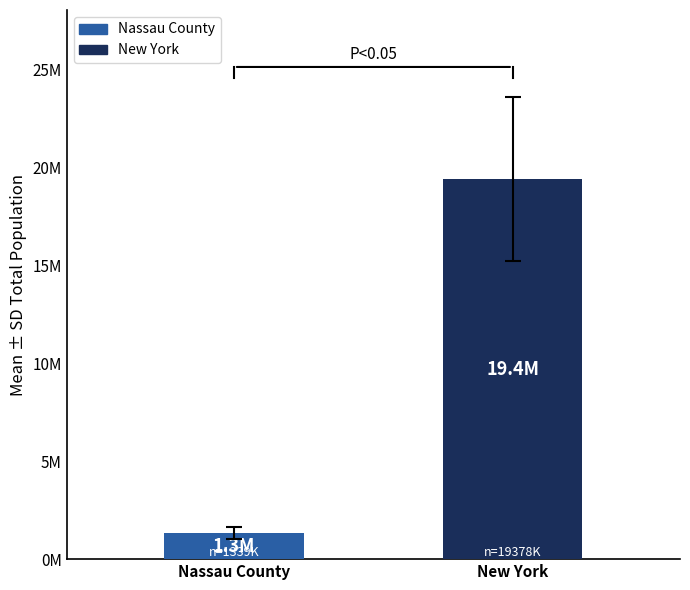

How many series are shown in this chart?

2